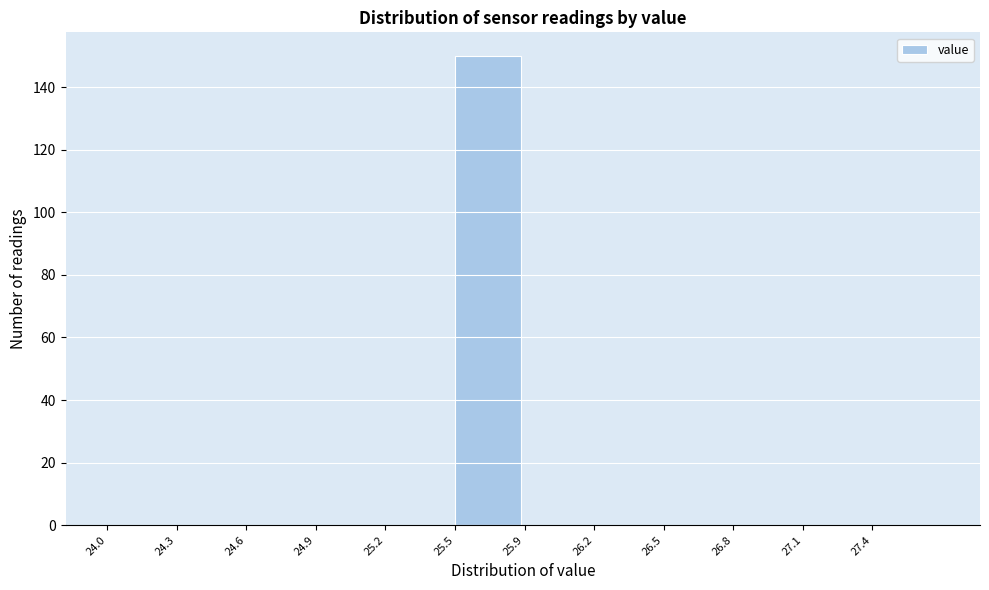

Reading left to right, list all the values displayed in this chart.

24.0=0	24.3=0	24.6=0	24.9=0	25.2=0	25.5=150	25.9=0	26.2=0	26.5=0	26.8=0	27.1=0	27.4=0